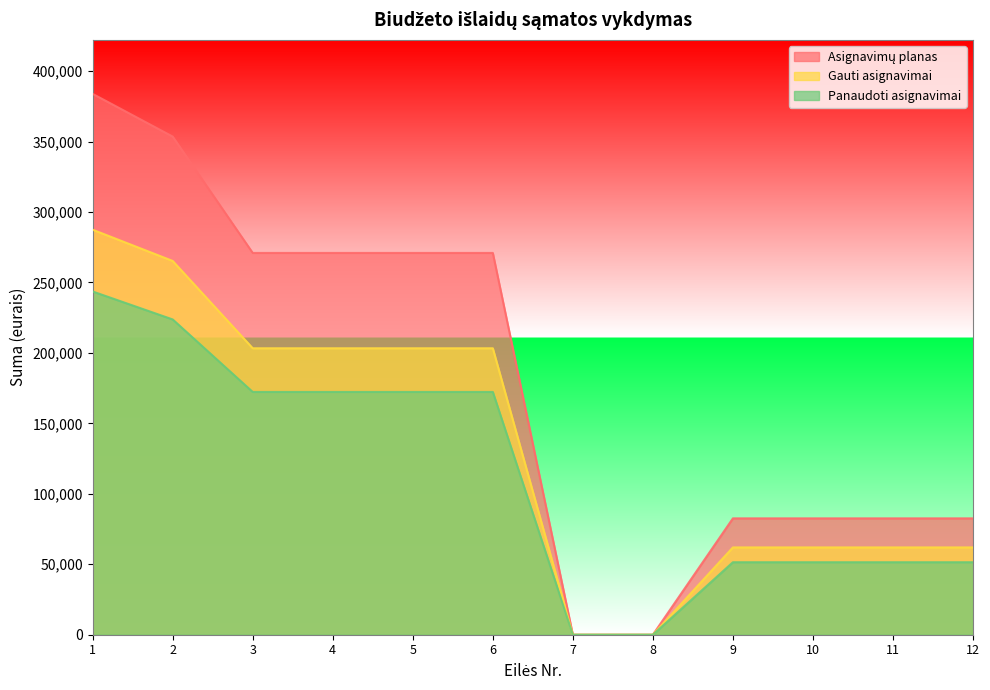

Rank the categories by Asignavimų planas value from lowest to highest.

7, 8, 9, 10, 11, 12, 3, 4, 5, 6, 2, 1